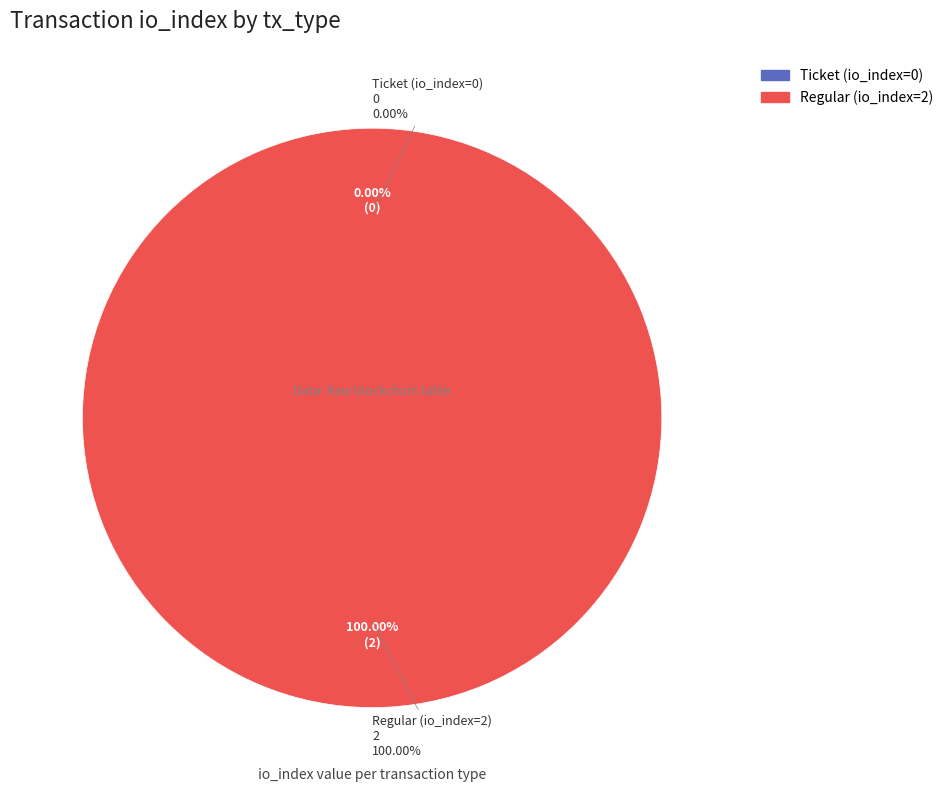

How many slices are in this pie chart?

2